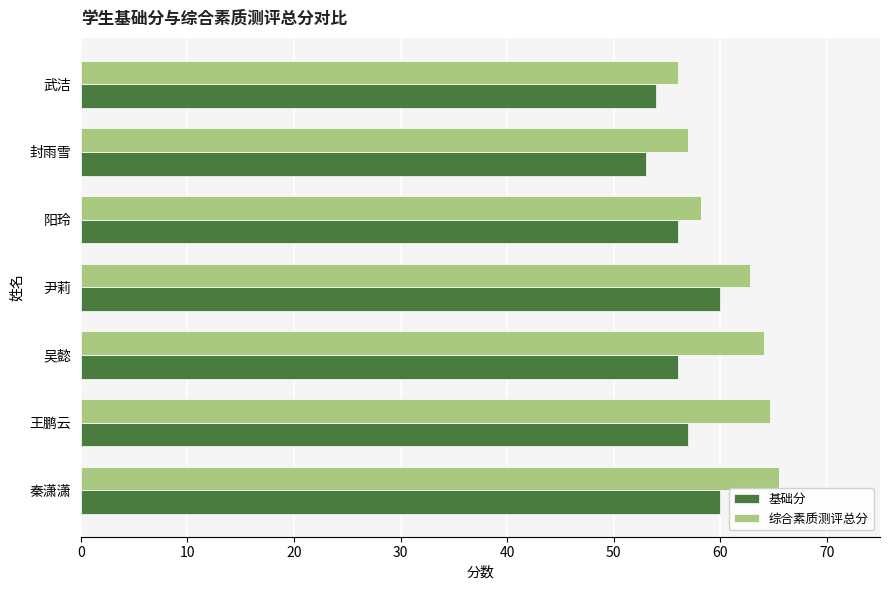

List the series in order of their overall mean, lowest first.

基础分, 综合素质测评总分